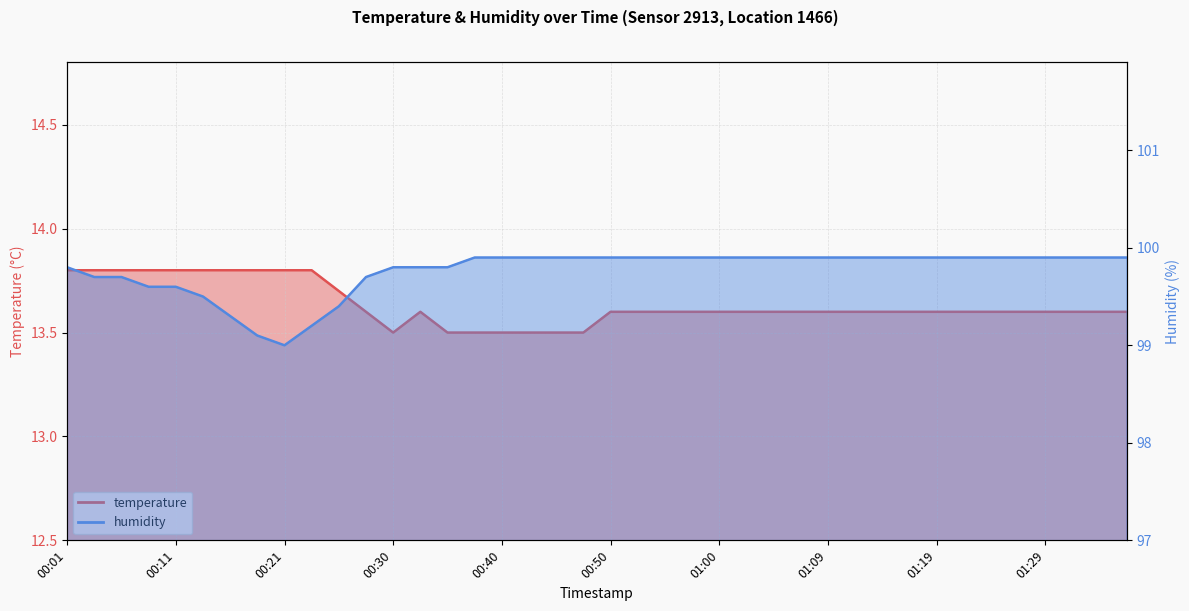

Rank the series by their maximum value, from lowest to highest.

temperature, humidity